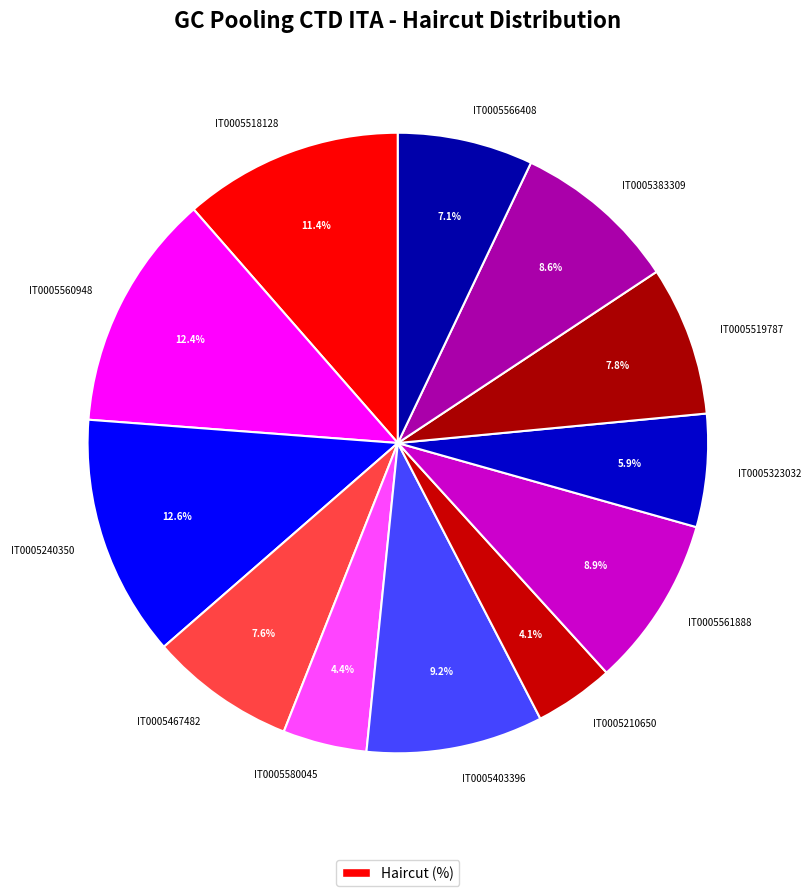

Is it true that IT0005519787 is 1% of the pie?

False